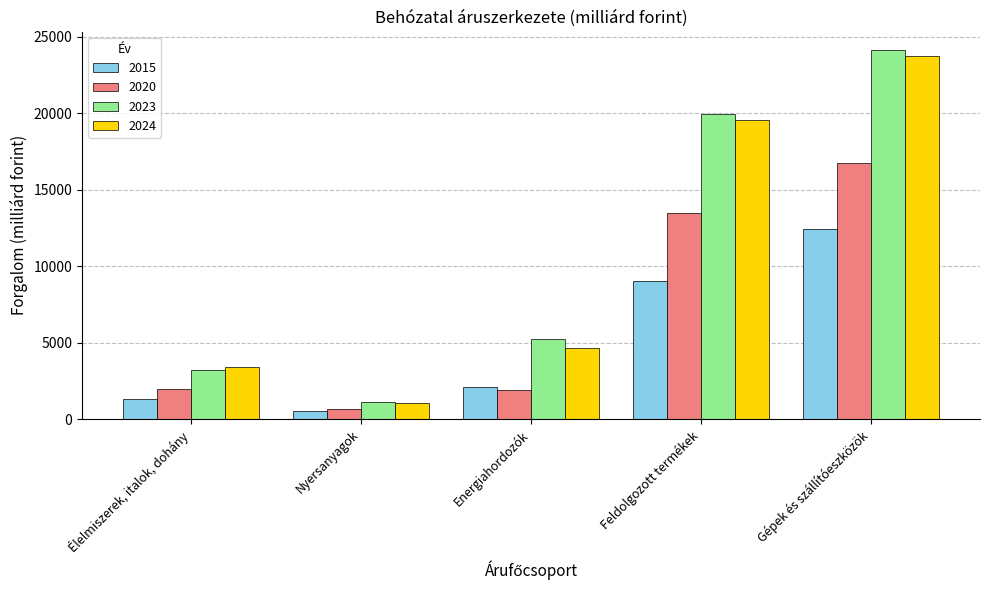

Which series has the widest spread of values?

2023